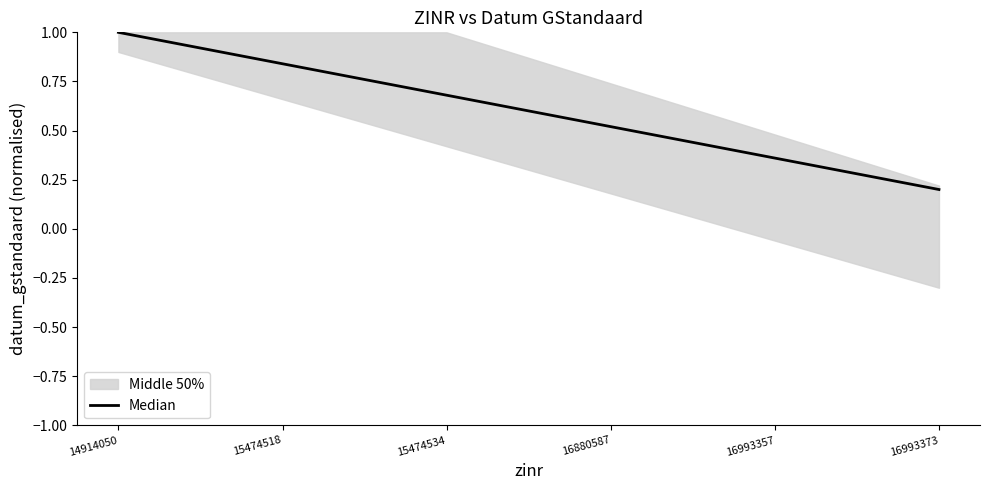

Which category has the lowest value across all series?

16993373